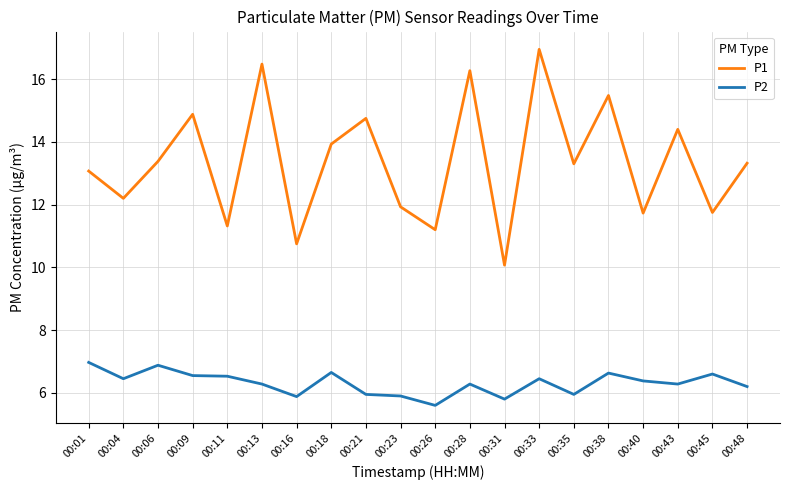

Which series has the widest spread of values?

P1